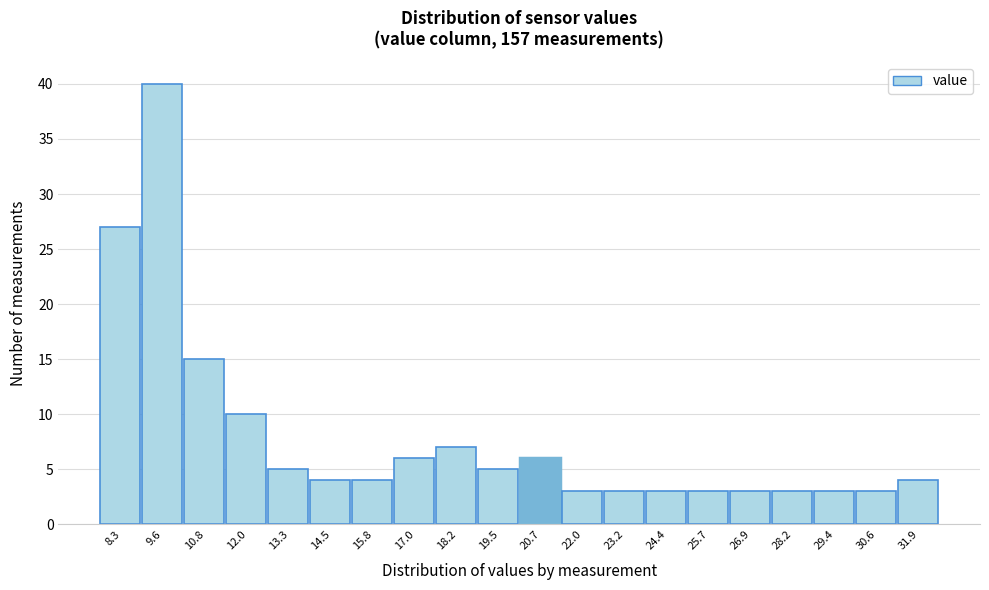

Which range on the x-axis has the tallest bar?

8.94 to 10.18